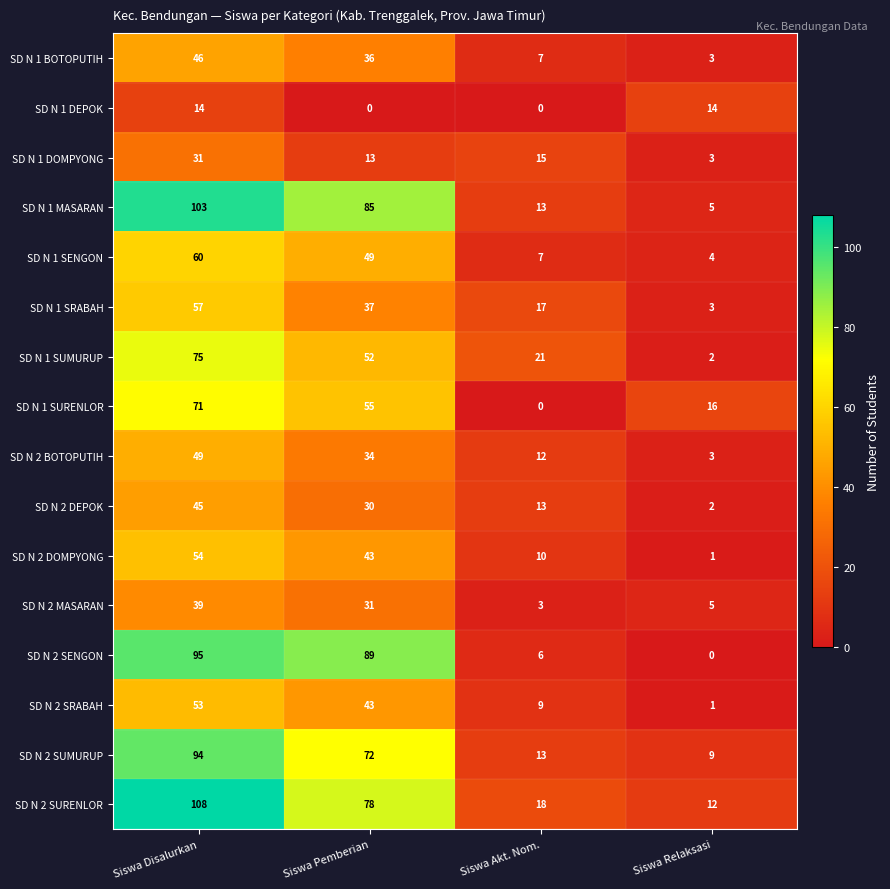

What is the total value across all series at Siswa Disalurkan?

994